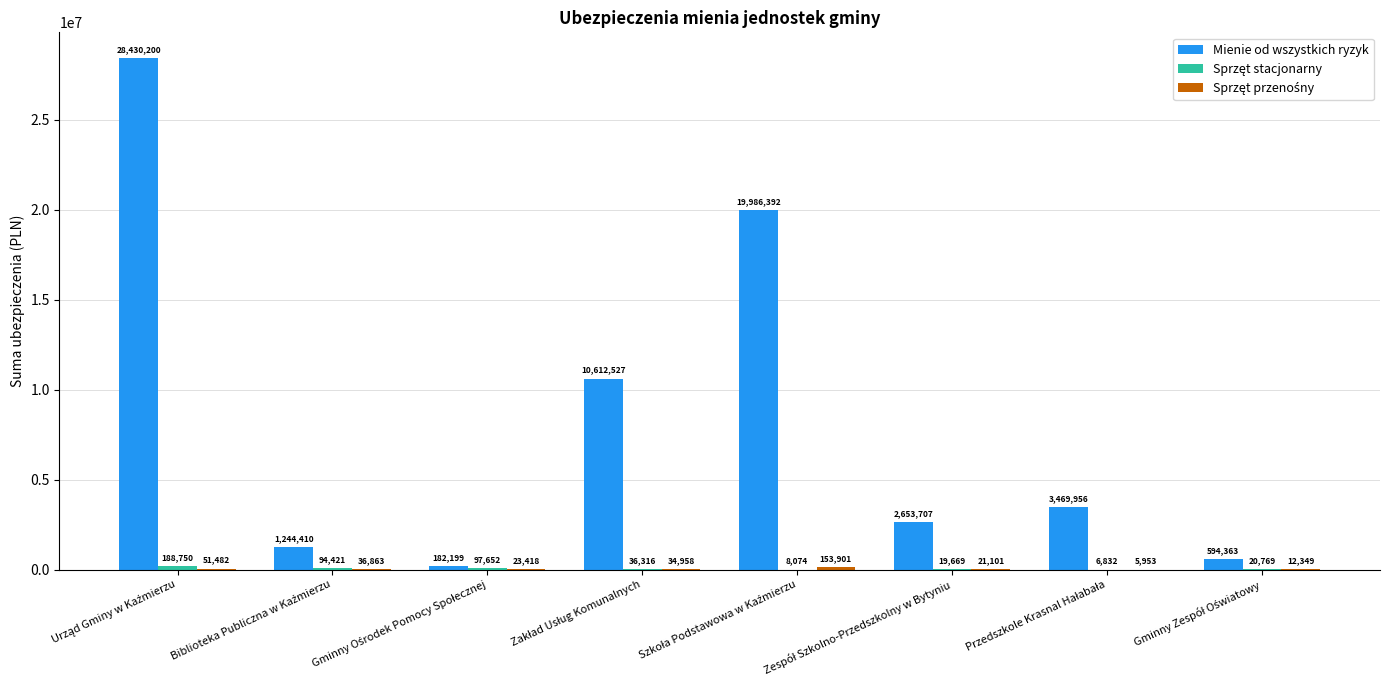

Which series has the largest total across all categories?

Mienie od wszystkich ryzyk